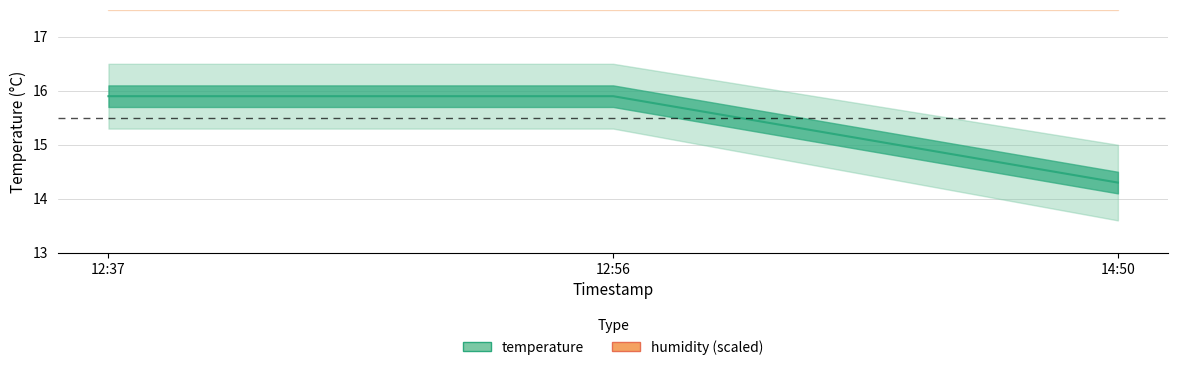

At how many categories does at least one series exceed 17?

3